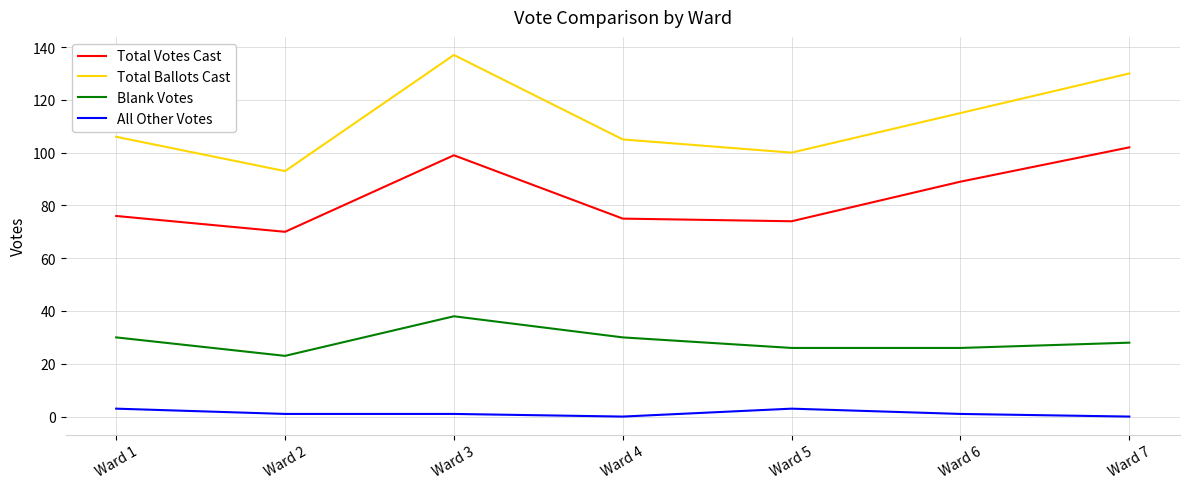

Between Ward 3 and Ward 4, which series saw the biggest shift?

Total Ballots Cast